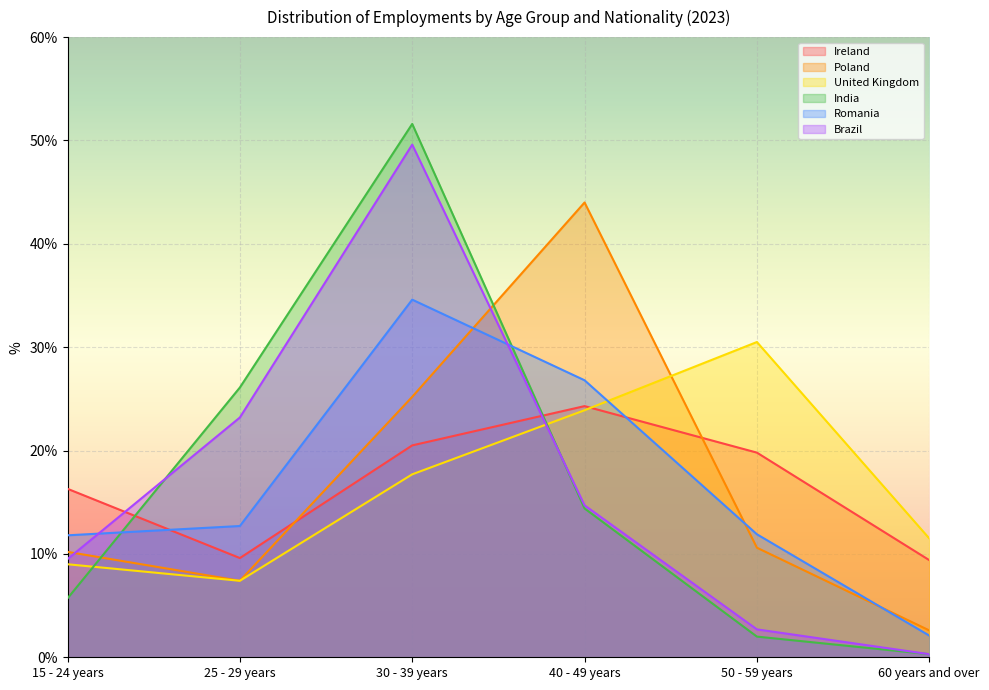

Between 40 - 49 years and 50 - 59 years, which is larger?

40 - 49 years